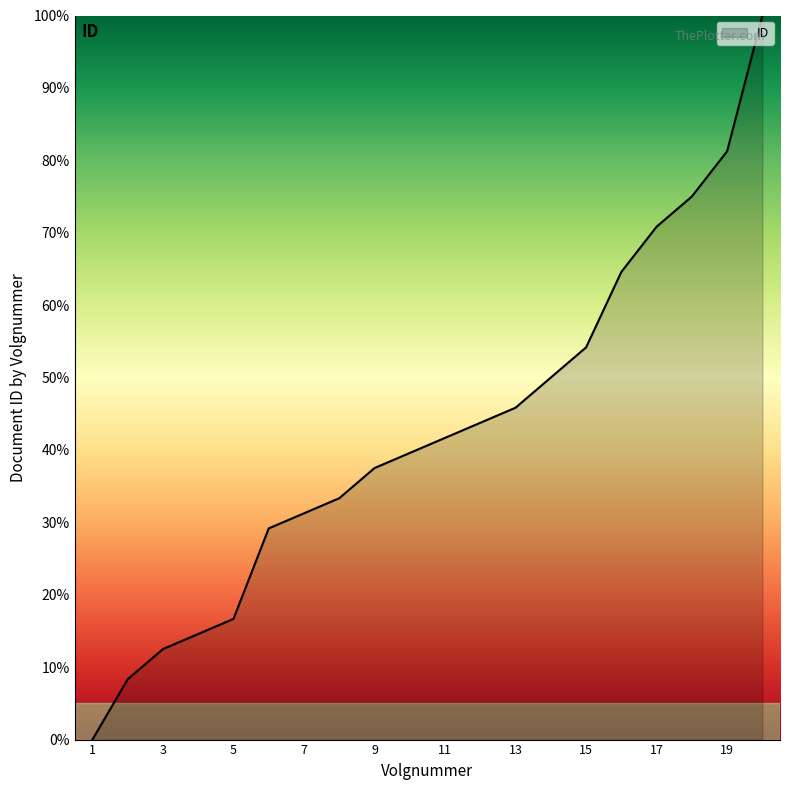

What is the difference between the maximum and minimum values?

100.0